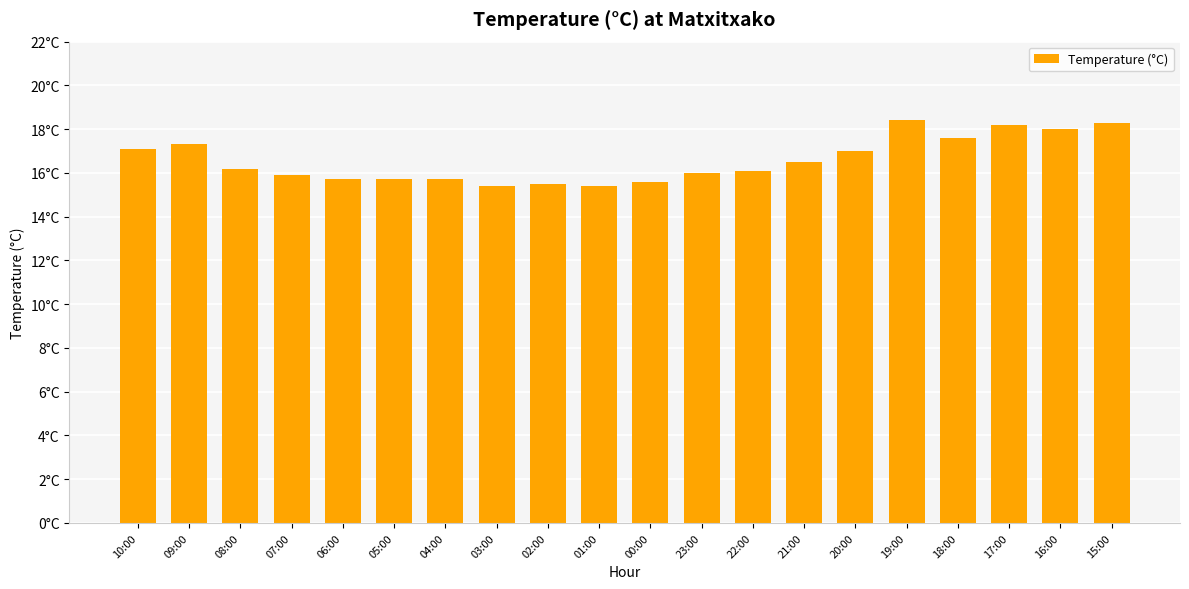

What position from the left is 15:00?

20